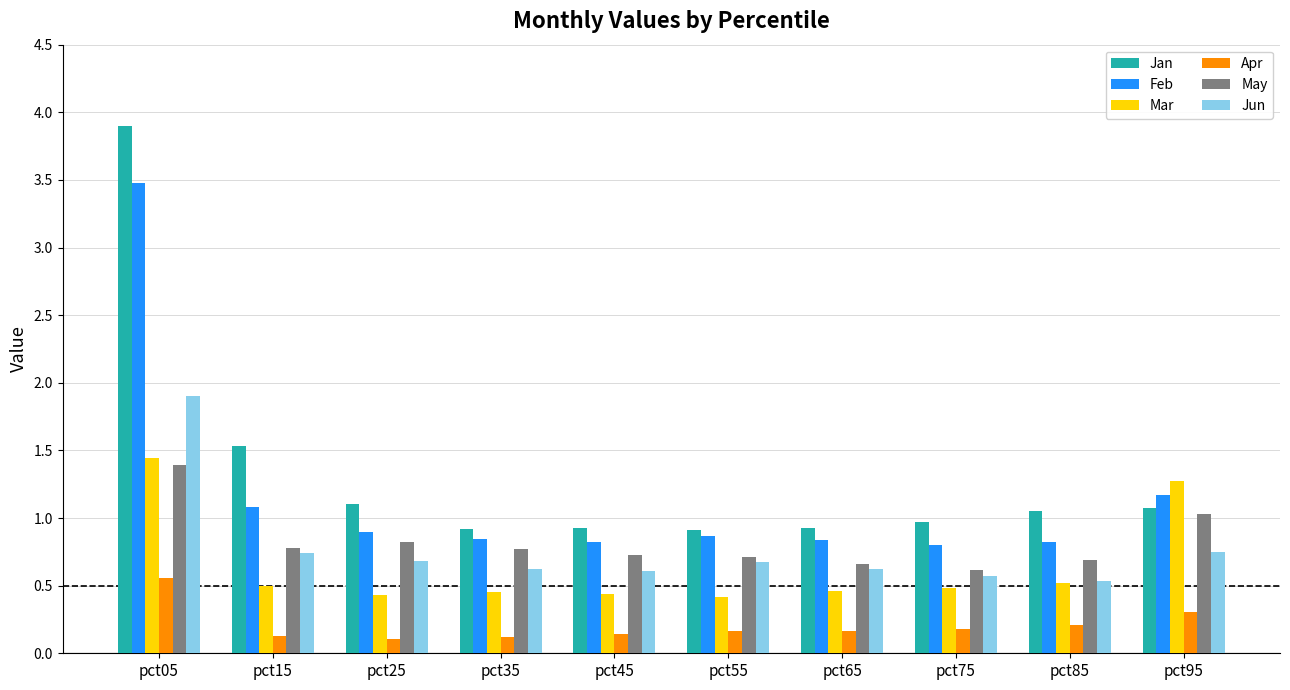

Rank the series at pct35 from lowest to highest value.

Apr, Mar, Jun, May, Feb, Jan